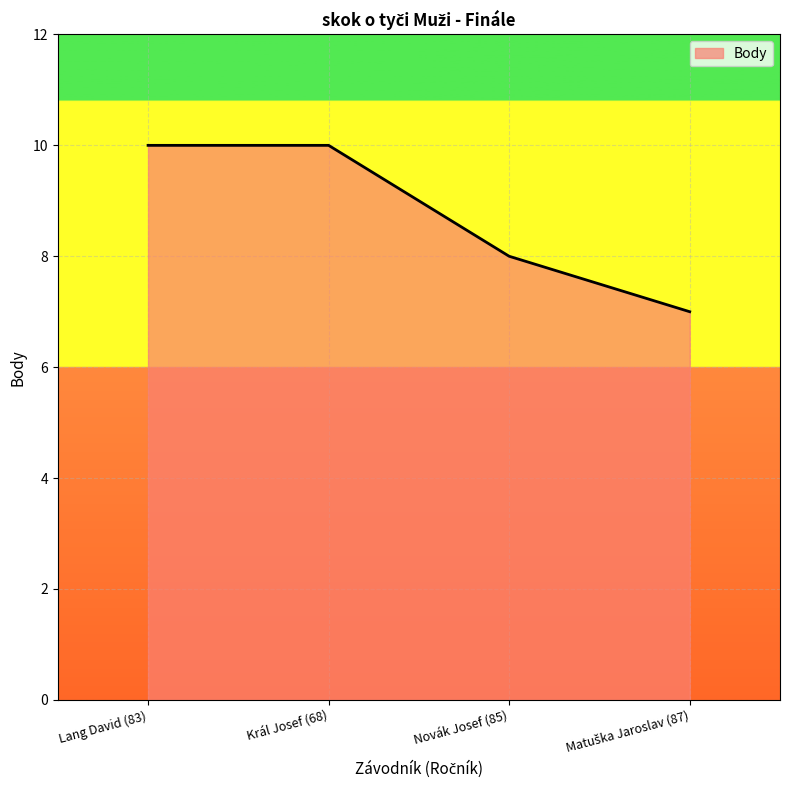

What position from the right is Novák Josef (85)?

2